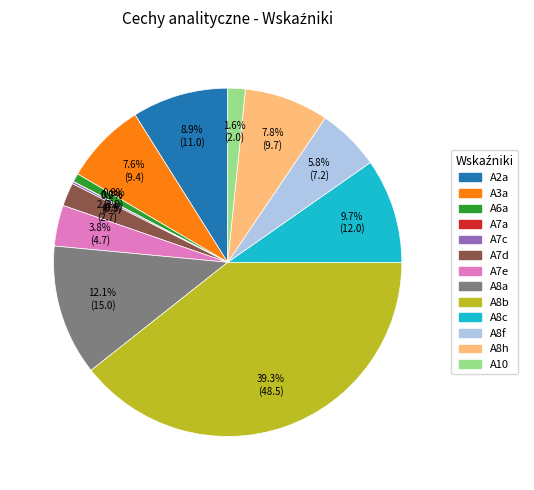

Which category has the biggest portion of the pie?

A8b